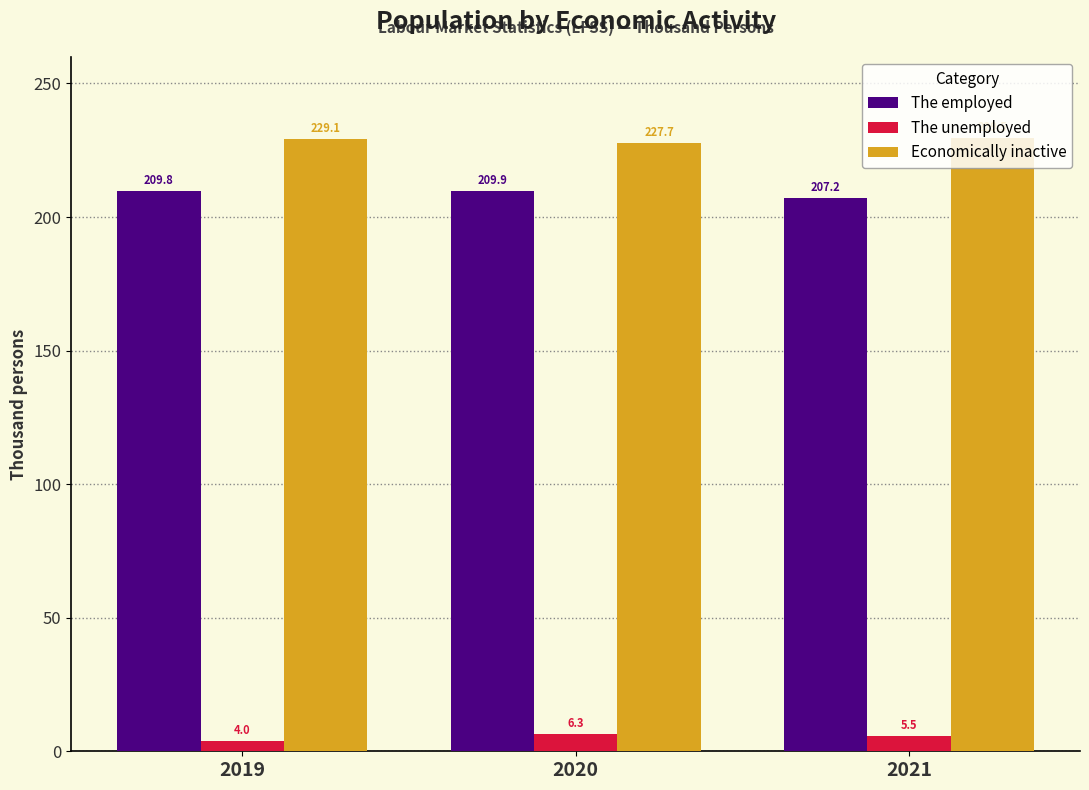

What is the total value across all series at 2020?

443.9